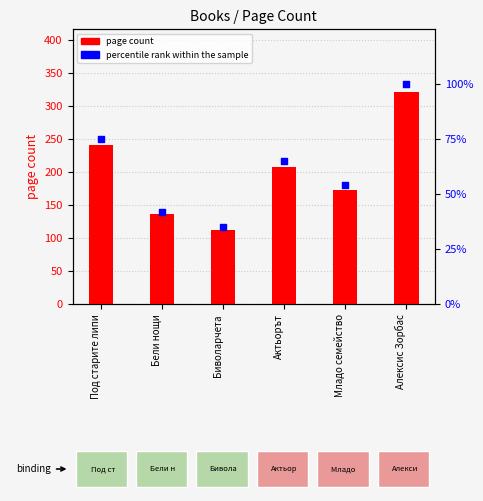

Which series contains the highest Y value?

page count